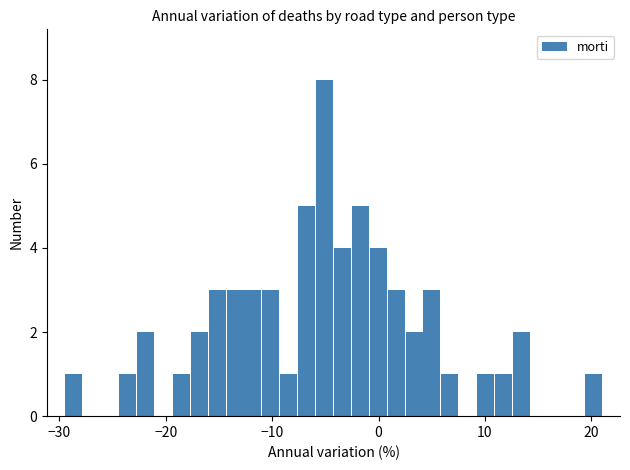

Read against the x-axis, roughly where is the centre of the tallest bar?

-5